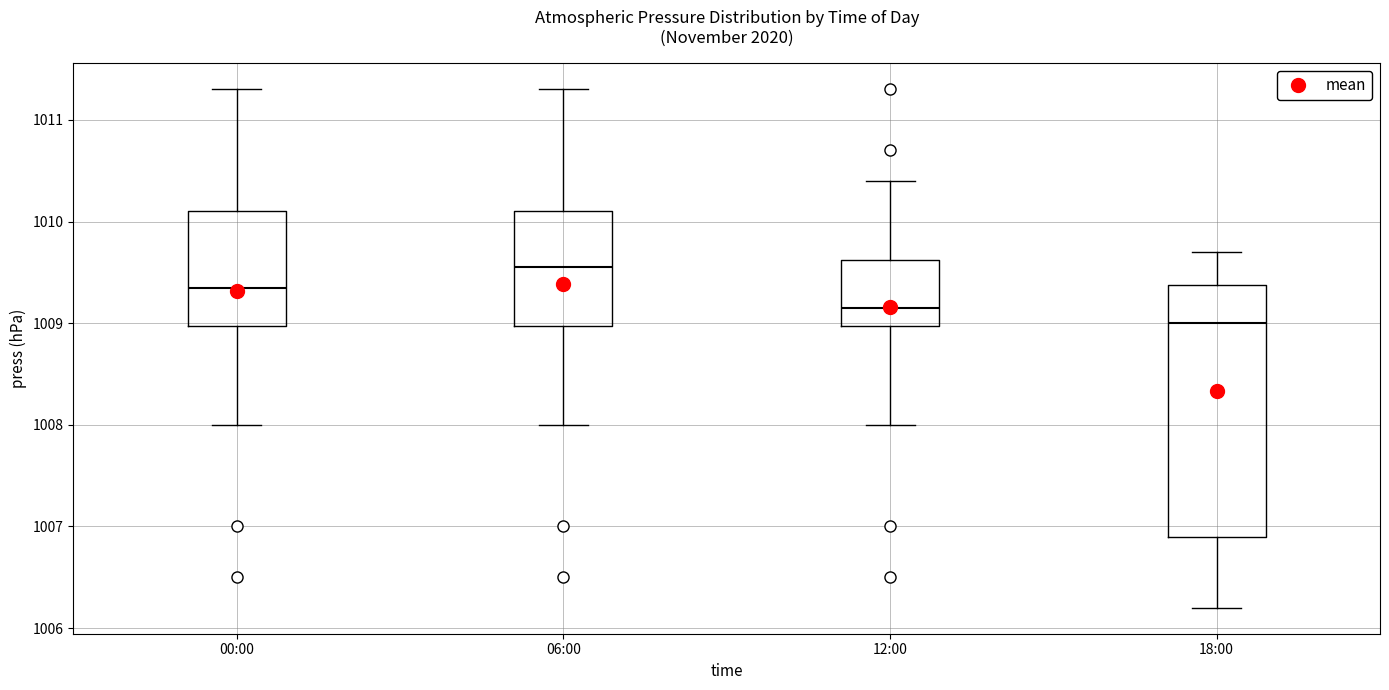

Reading left to right, read every box against the y-axis: the position of its median line, the range the box covers, and the ends of its whiskers. The values are not printed on the chart, so give them approximately, as read against the axis.

00:00: median 1009.4, box 1009.0 to 1010.1, whiskers 1008.0 to 1011.3
06:00: median 1009.6, box 1009.0 to 1010.1, whiskers 1008.0 to 1011.3
12:00: median 1009.2, box 1009.0 to 1009.6, whiskers 1008.0 to 1010.4
18:00: median 1009.0, box 1006.9 to 1009.4, whiskers 1006.2 to 1009.7